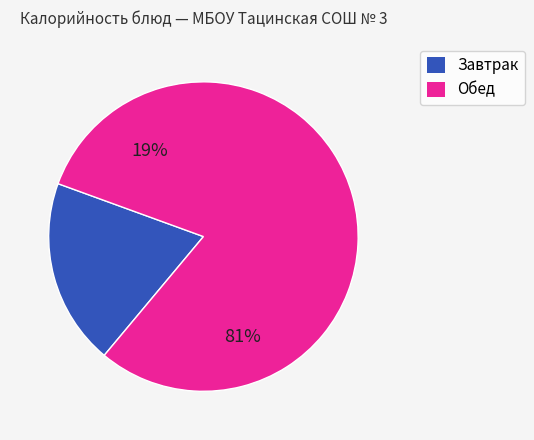

Is it true that компот из с/х фруктов (обед) is 19% of the pie?

False